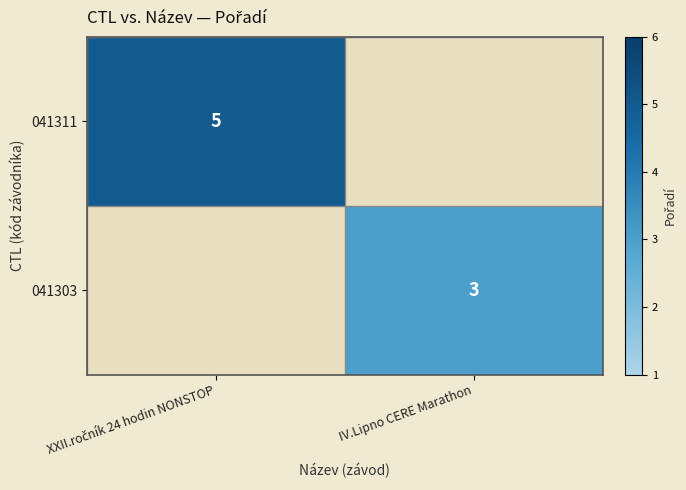

The 041303 series shows 2 at IV.Lipno CERE Marathon. True or false?

False